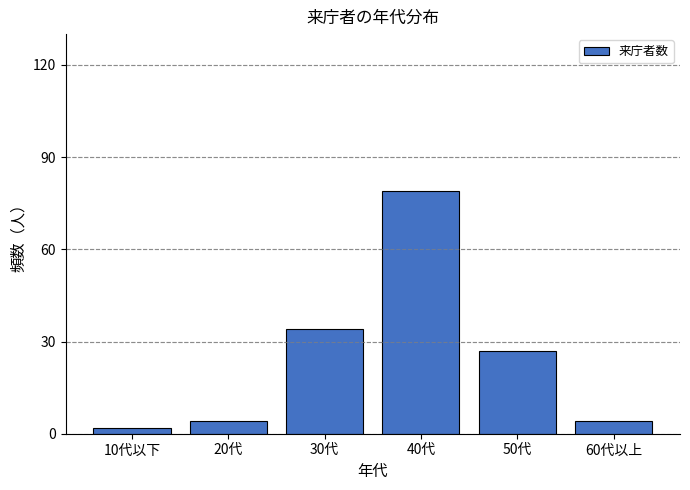

Reading left to right, extract all data points from this chart.

10代以下=2	20代=4	30代=34	40代=79	50代=27	60代以上=4